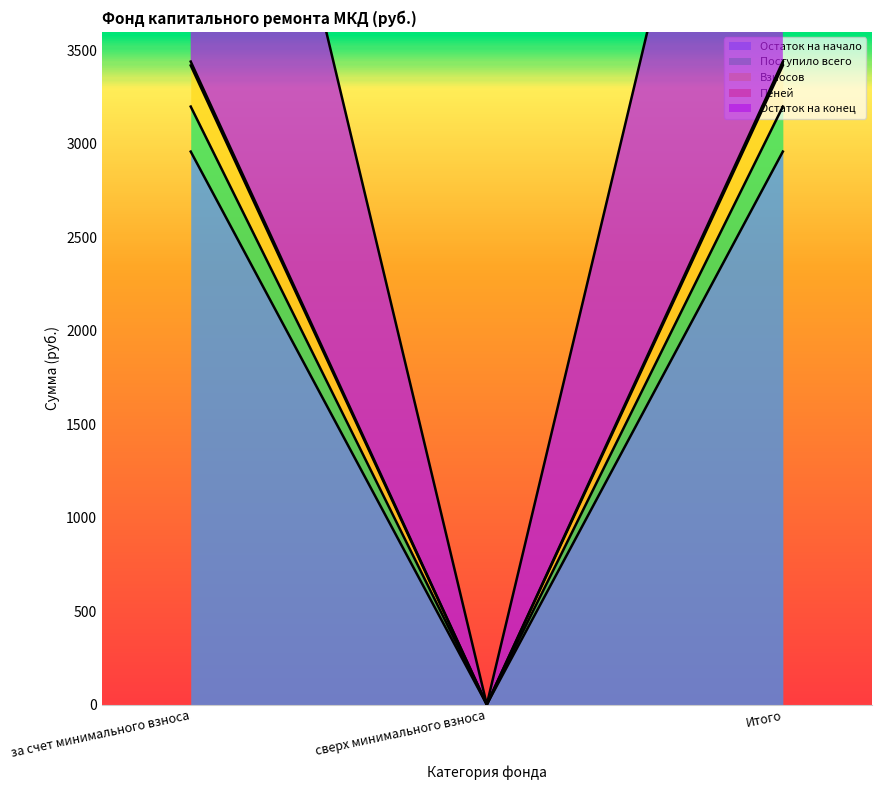

What is the label of the 1st point from the left?

за счет минимального взноса